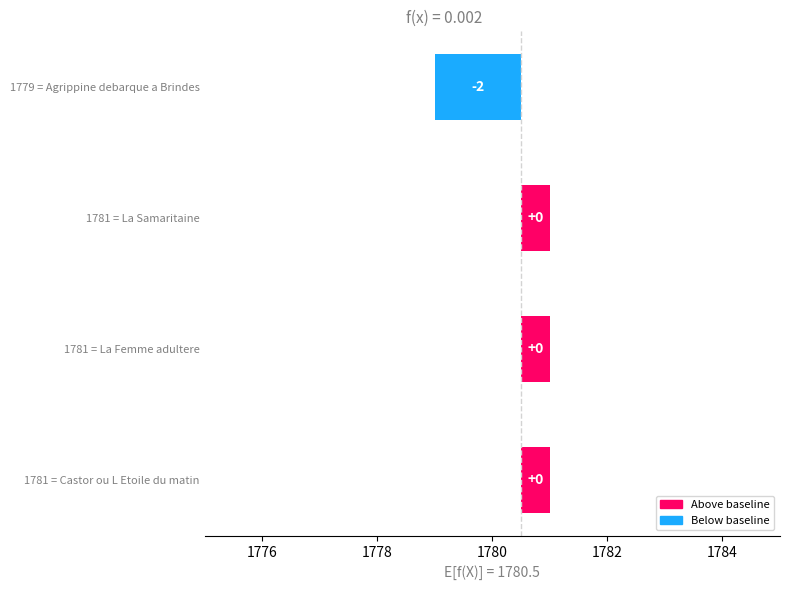

Reading left to right, extract all data points from this chart.

-1.5	0.5	0.5	0.5